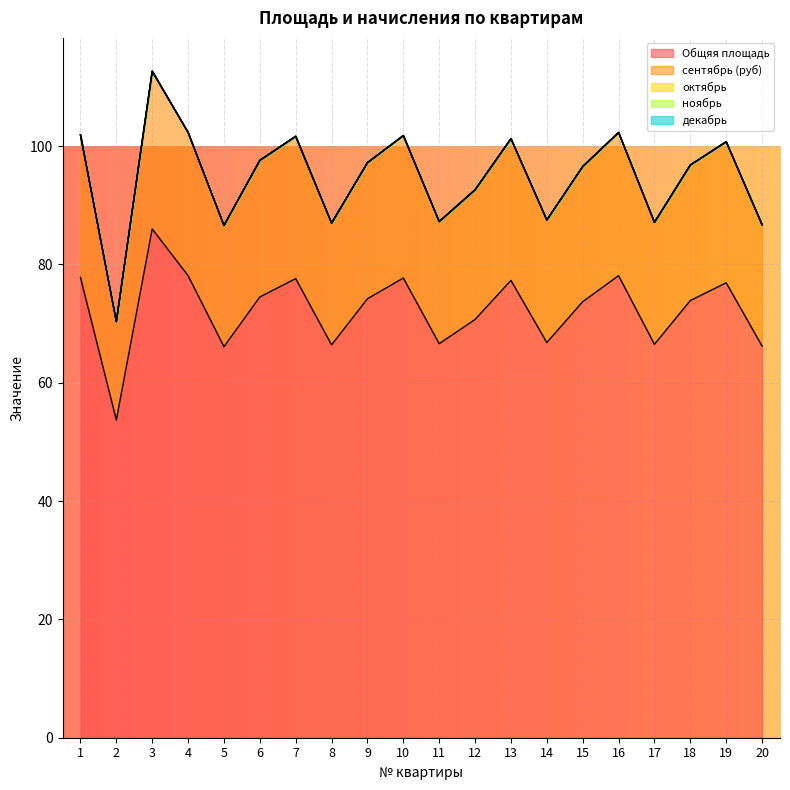

Reading left to right, what are all the values shown in this chart?

Общяя площадь: 77.8	53.7	86.0	78.1	66.1	74.5	77.6	66.4	74.2	77.7	66.6	70.7	77.3	66.8	73.7	78.1	66.5	73.9	76.9	66.2
сентябрь (руб): 24.1	16.6	26.7	24.2	20.5	23.1	24.1	20.6	23.0	24.1	20.6	21.9	24.0	20.7	22.8	24.2	20.6	22.9	23.8	20.5
октябрь: 0.0	0.0	0.0	0.0	0.0	0.0	0.0	0.0	0.0	0.0	0.0	0.0	0.0	0.0	0.0	0.0	0.0	0.0	0.0	0.0
ноябрь: 0.0	0.0	0.0	0.0	0.0	0.0	0.0	0.0	0.0	0.0	0.0	0.0	0.0	0.0	0.0	0.0	0.0	0.0	0.0	0.0
декабрь: 0.0	0.0	0.0	0.0	0.0	0.0	0.0	0.0	0.0	0.0	0.0	0.0	0.0	0.0	0.0	0.0	0.0	0.0	0.0	0.0